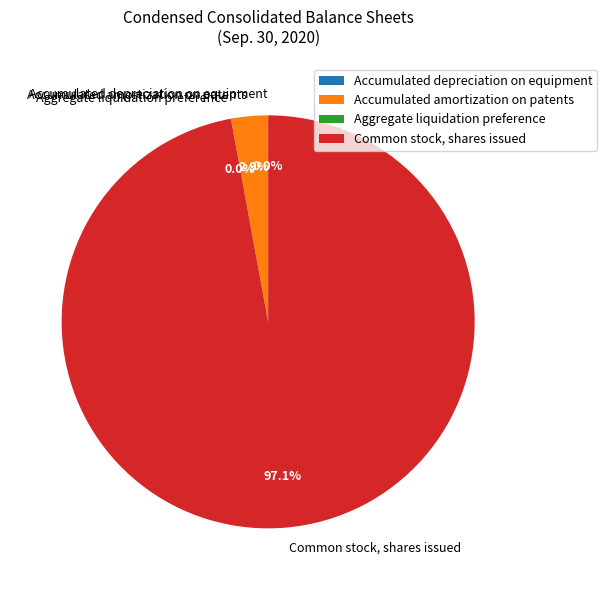

Is there a majority slice in this chart?

Yes